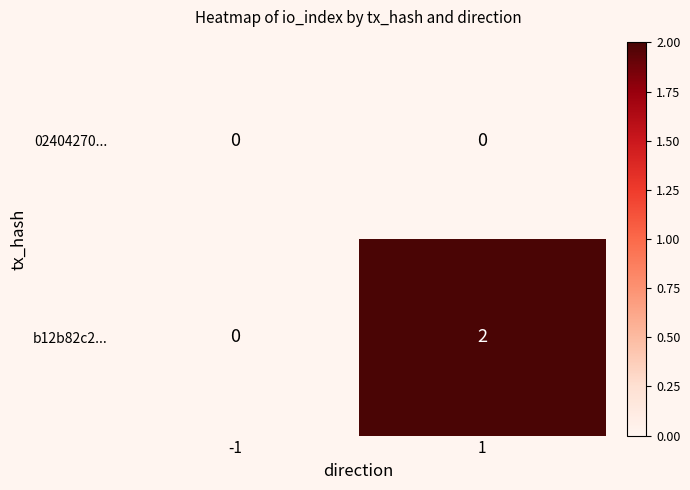

List the series in order of their overall mean, highest first.

b12b82c2..., 02404270...